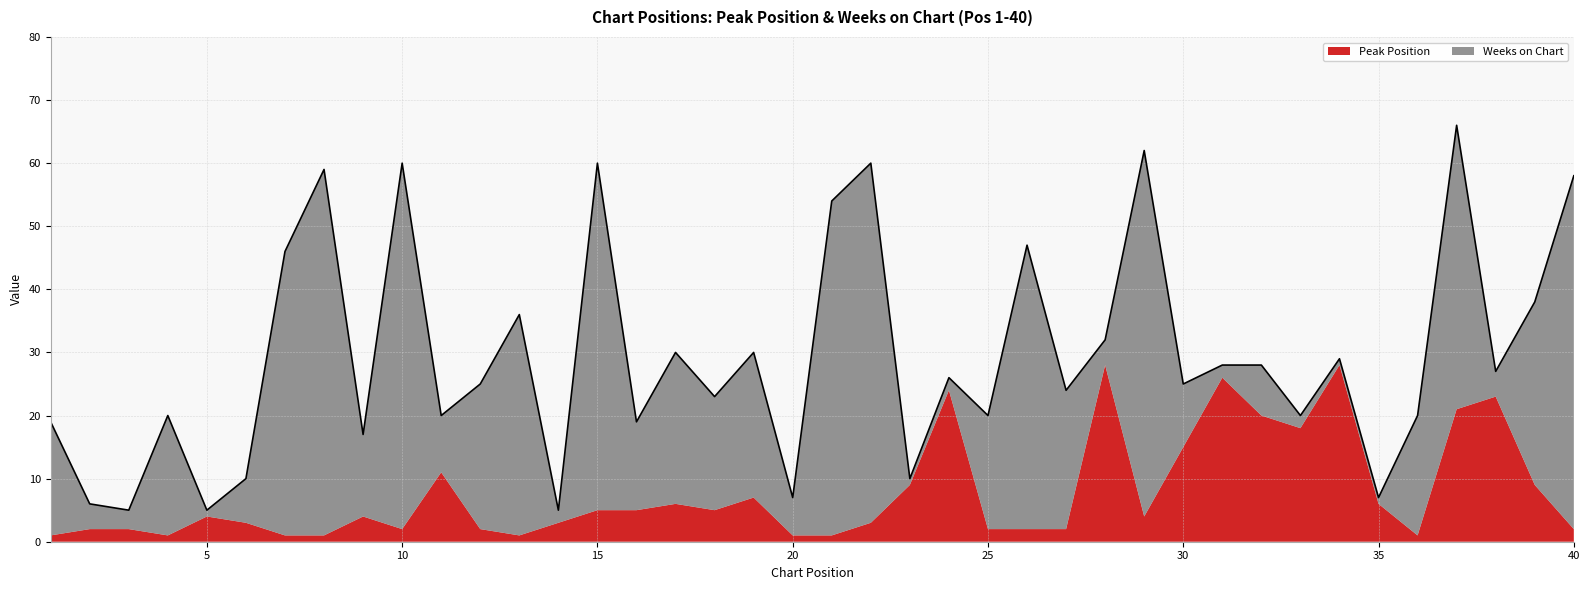

Between which two adjacent categories do Peak Position and Weeks on Chart first intersect?

4 and 5